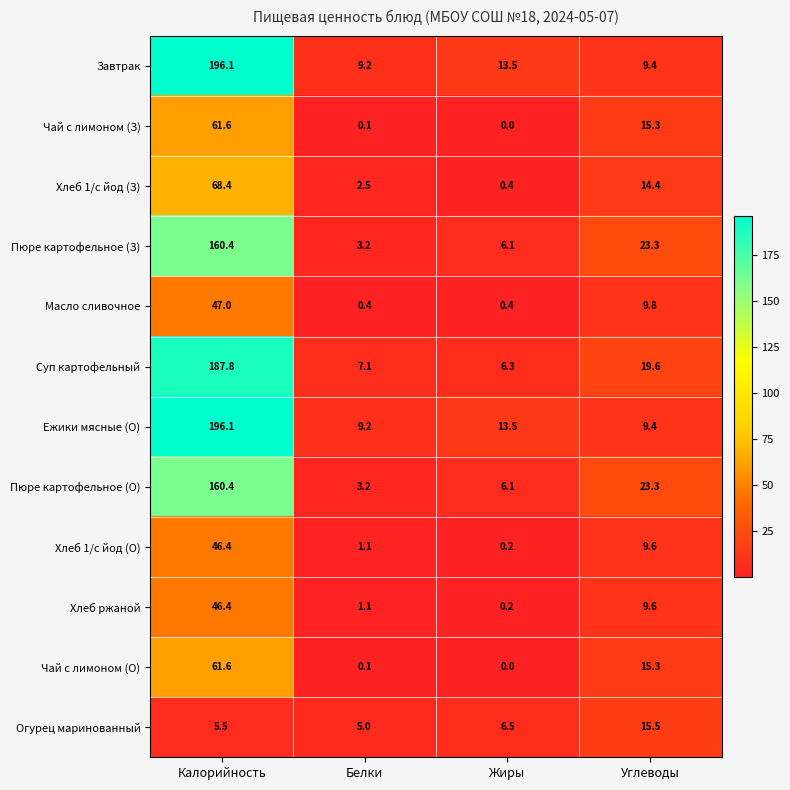

Count the number of categories in the chart.

4